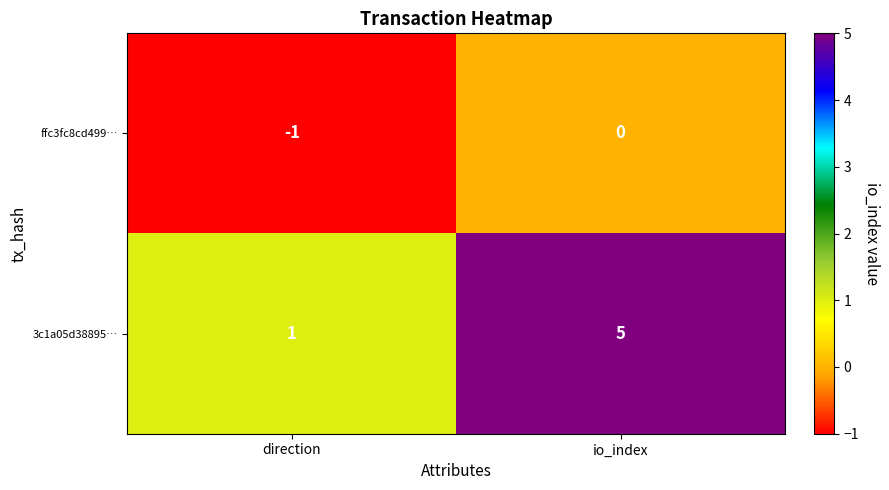

Reading left to right, what are all the values shown in this chart?

ffc3fc8cd499…: -1	0
3c1a05d38895…: 1	5